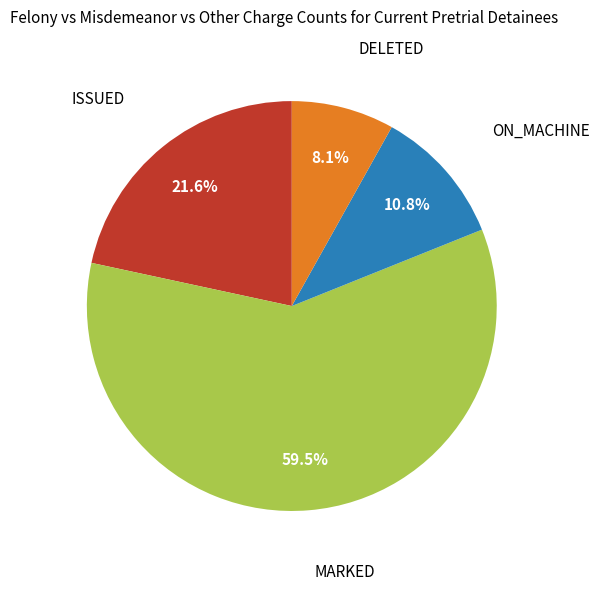

To the nearest percent, what is the combined percentage of ON_MACHINE and DELETED?

19%